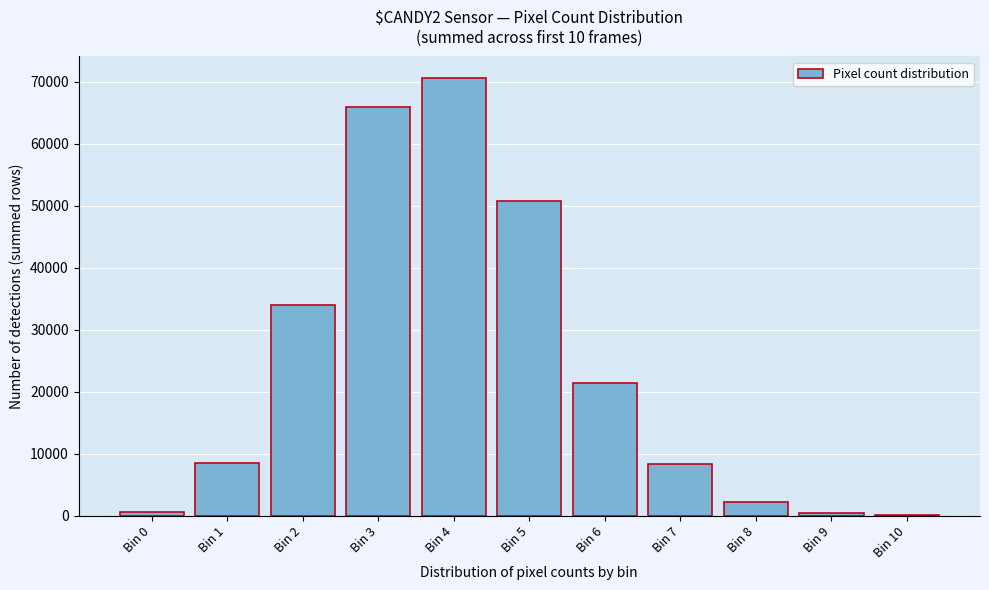

Where is the data nearest to the value 35298?

Bin 2